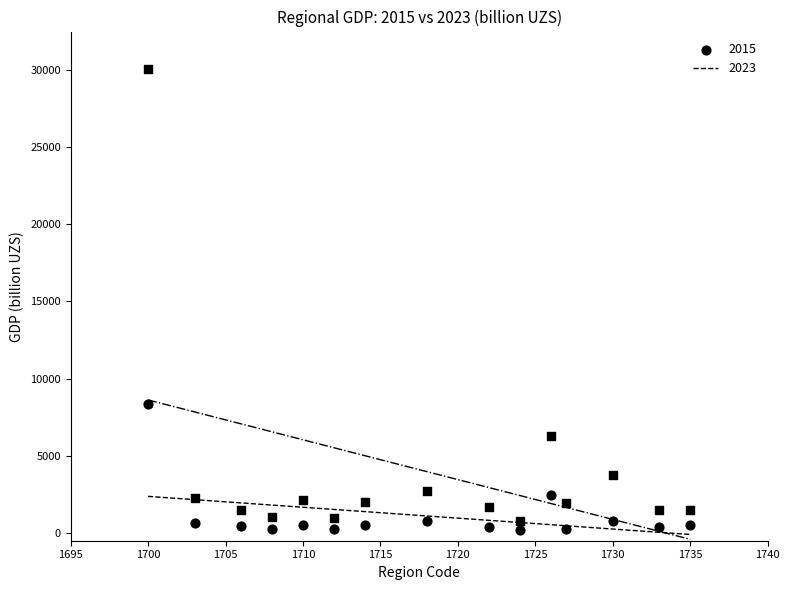

How many points are shown in the scatter plot?

30